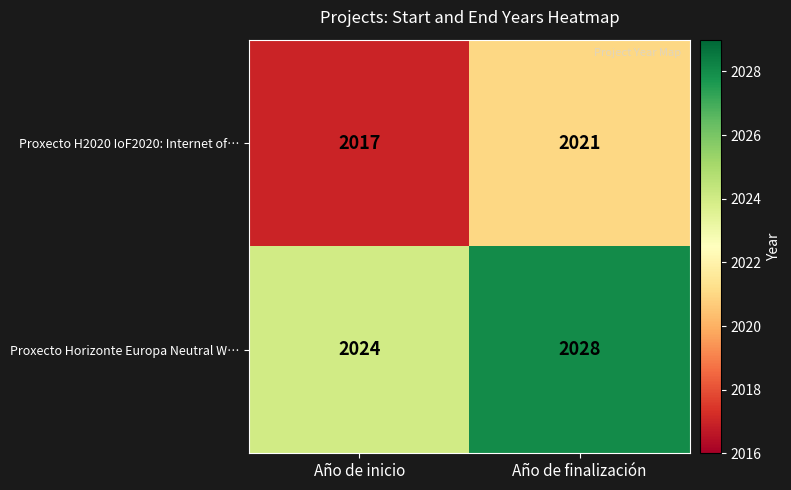

What is the difference between the highest and lowest values at Año de finalización?

7